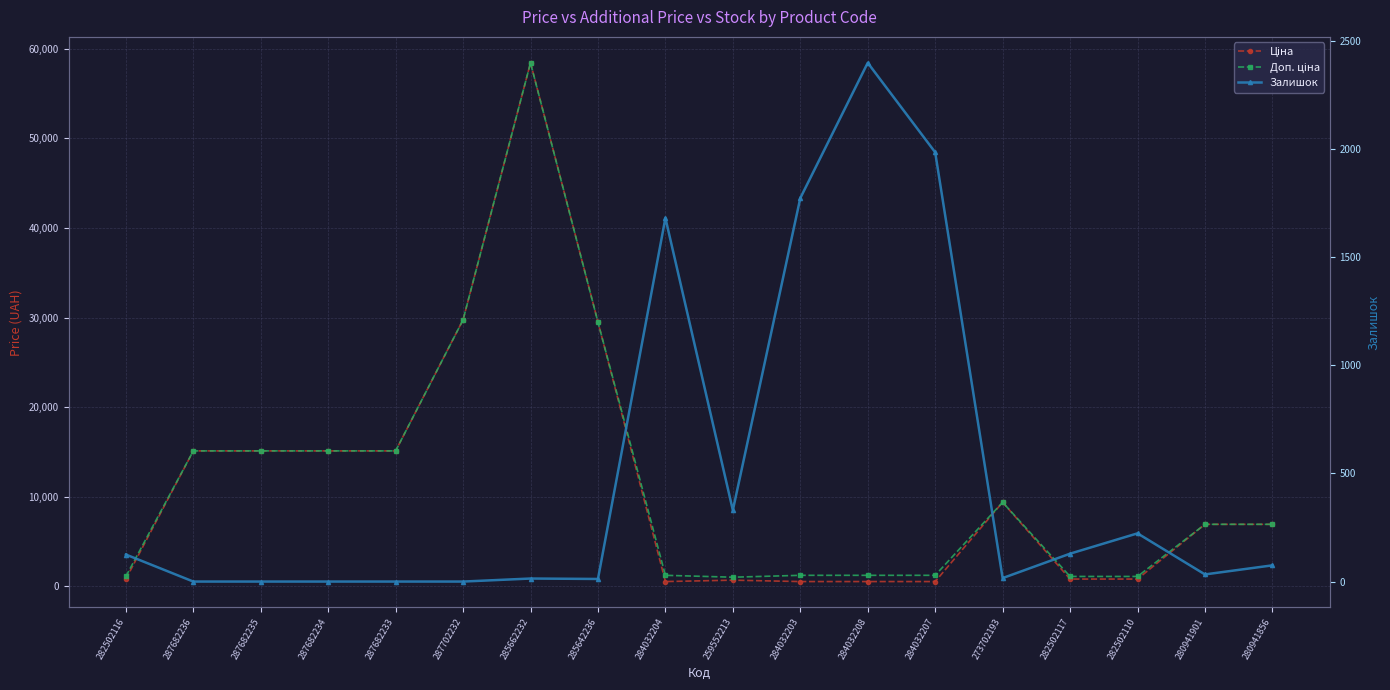

Between 259552213 and 285642236, which is larger?

285642236